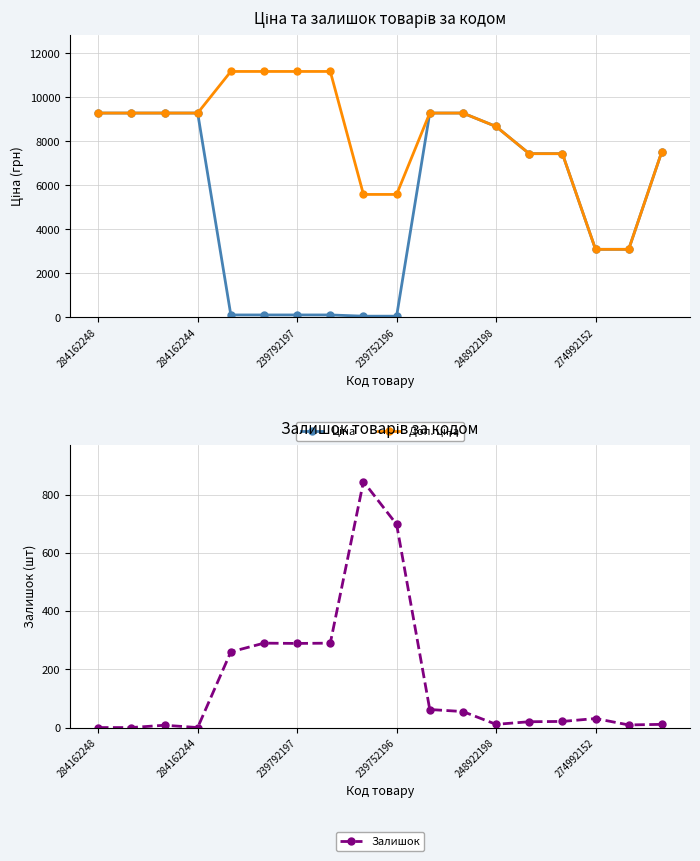

Is this an area chart (filled region under the line)?

No